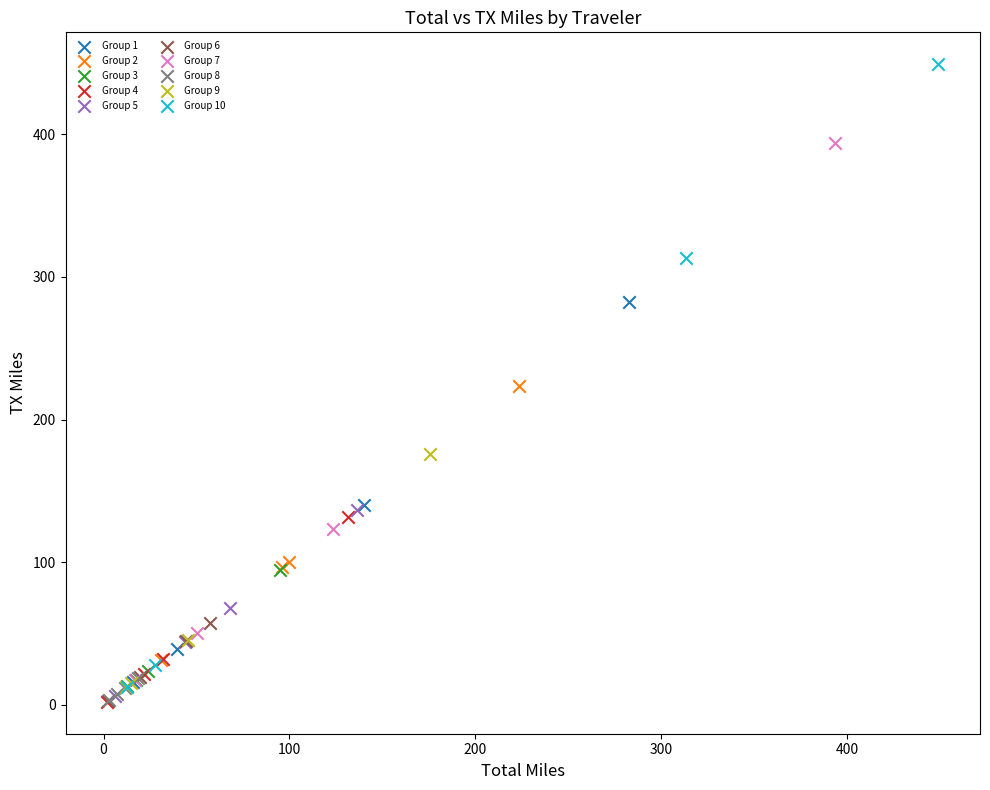

Which series has the largest Y range (max minus min)?

Group 10